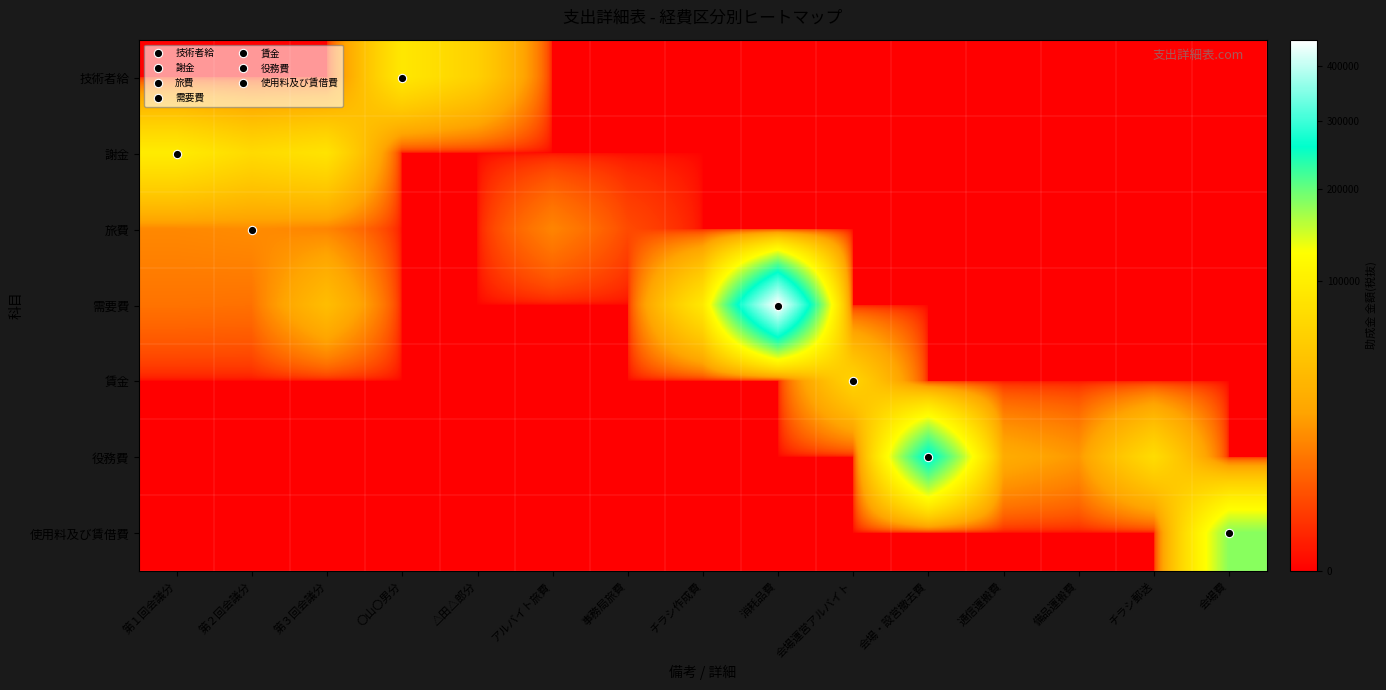

Count the number of data series in this chart.

7